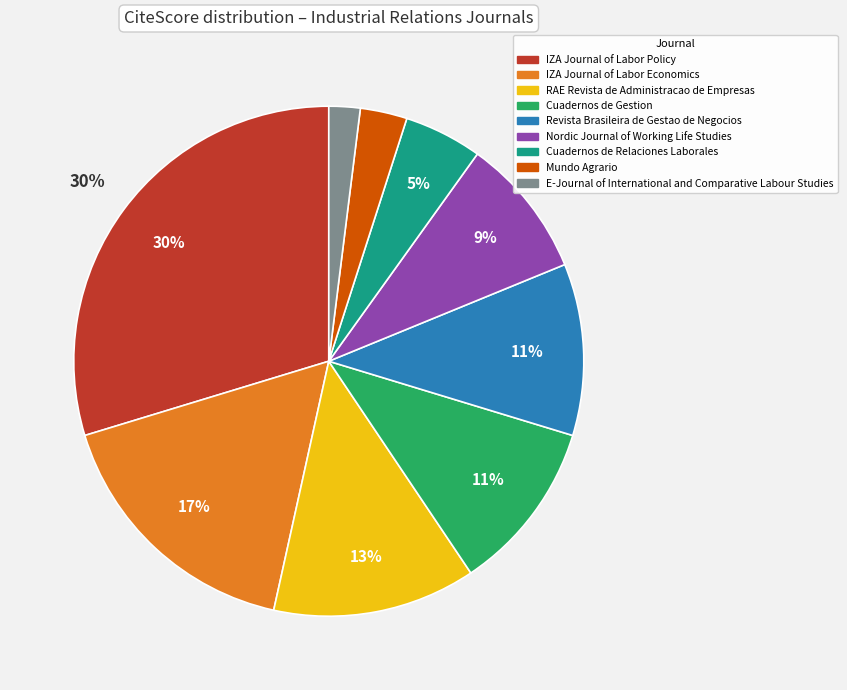

What percentage is the Cuadernos de Relaciones Laborales slice, to the nearest percent?

5%